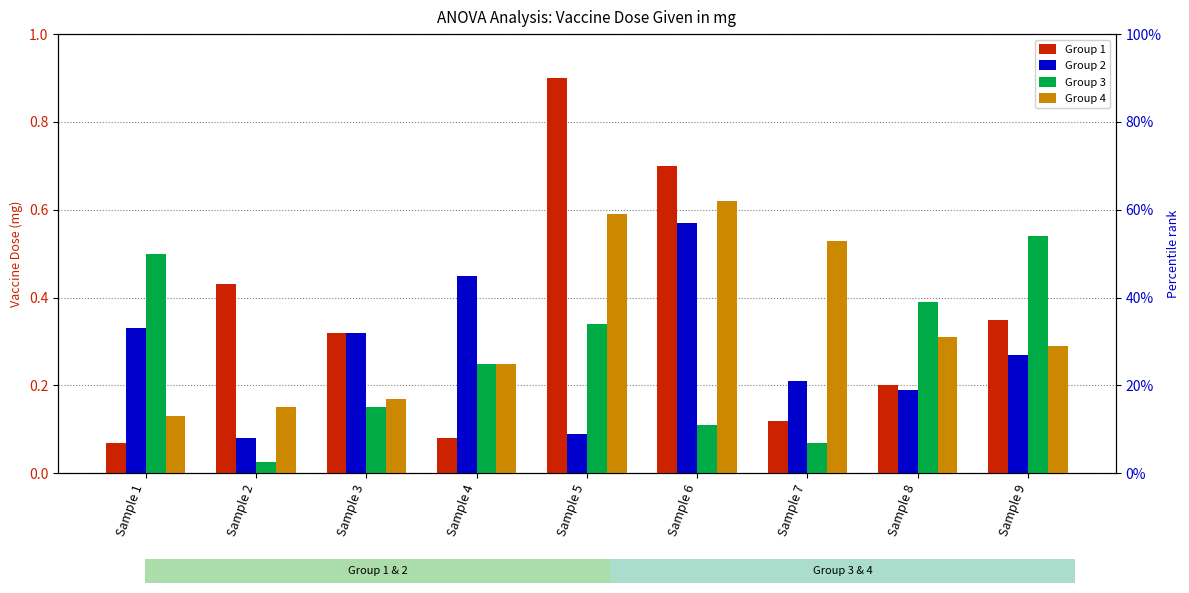

What is the sum of the Group 3 values at Sample 4 and Sample 2?

0.3